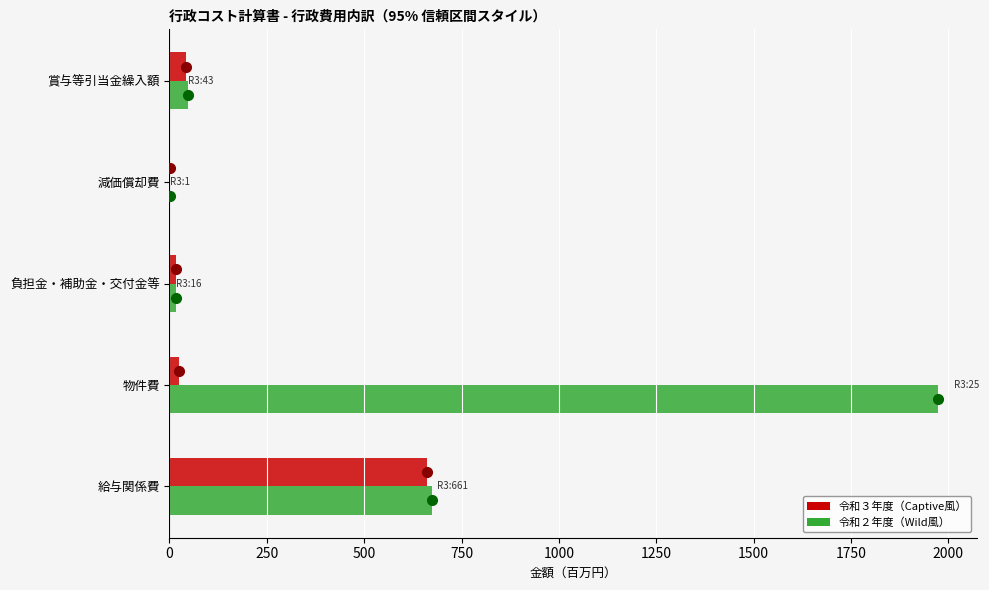

What is the total value across all series at 給与関係費?

1335.0